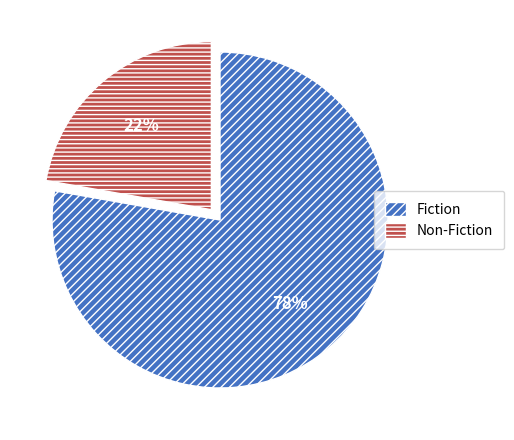

What is the majority slice?

Fiction